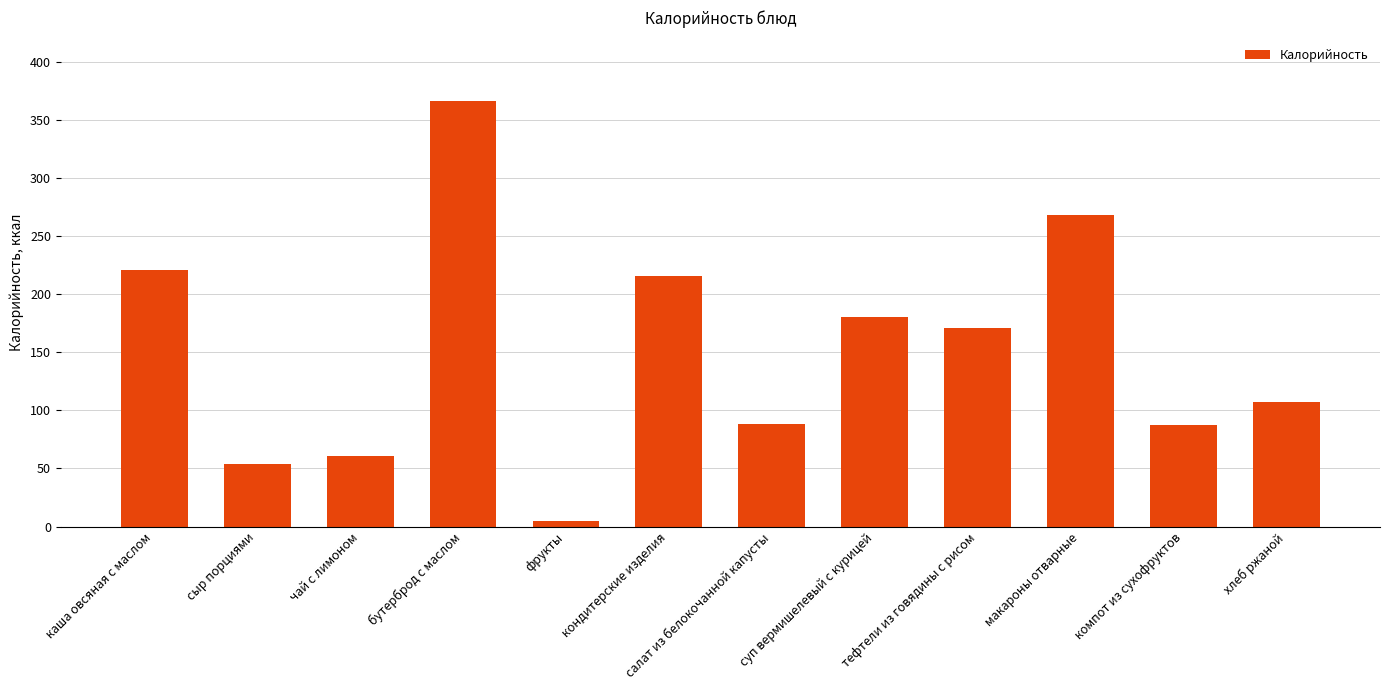

Approximately how many times larger is the value at каша овсяная с маслом compared to хлеб ржаной?

2.1